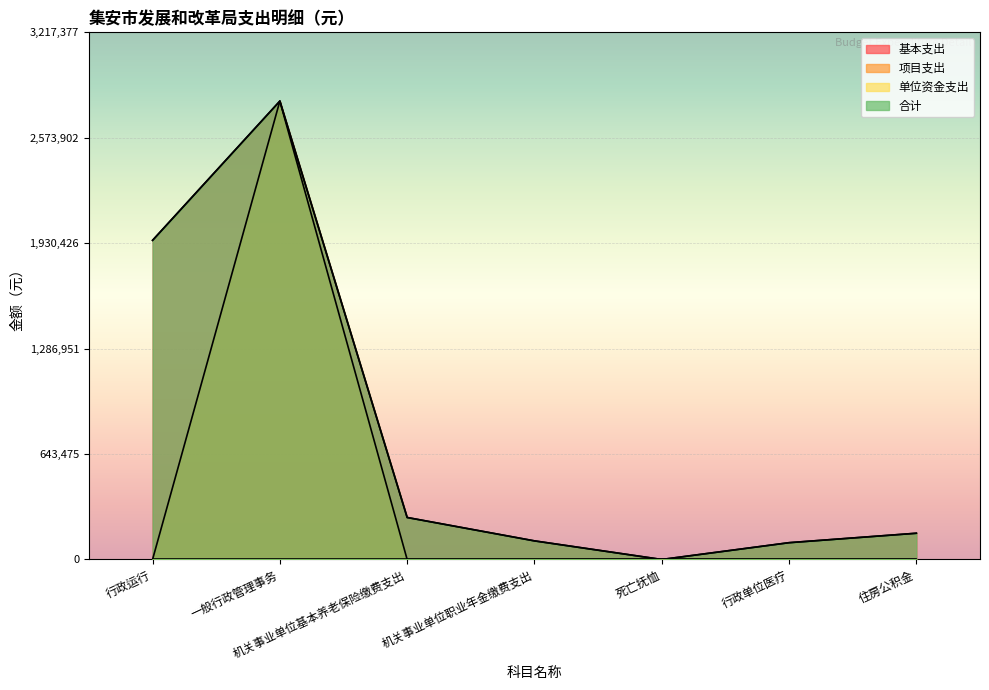

At which category is the sum across all series the highest?

一般行政管理事务